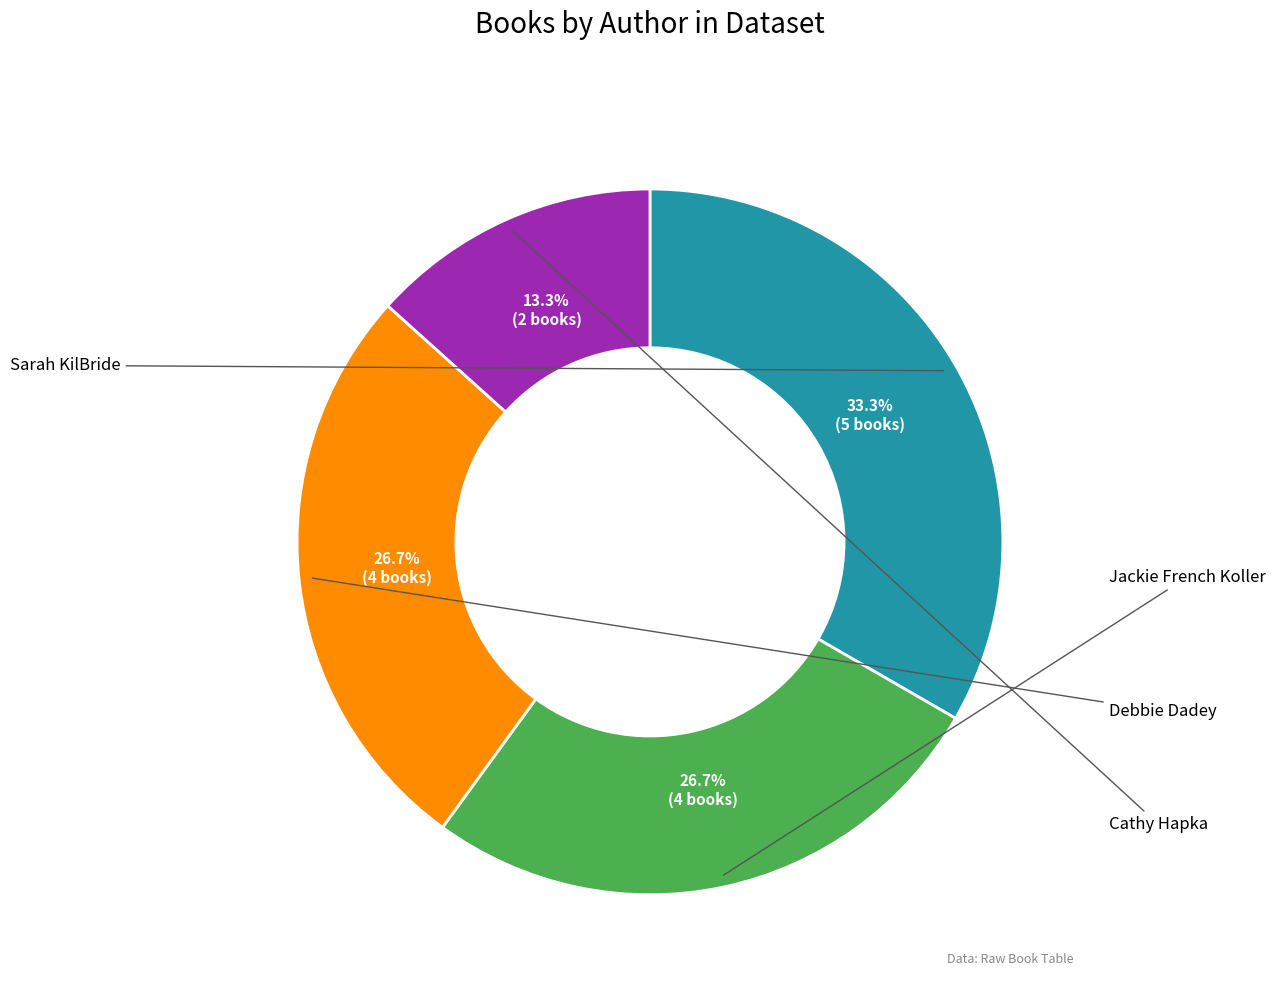

Does any single category account for the majority?

No